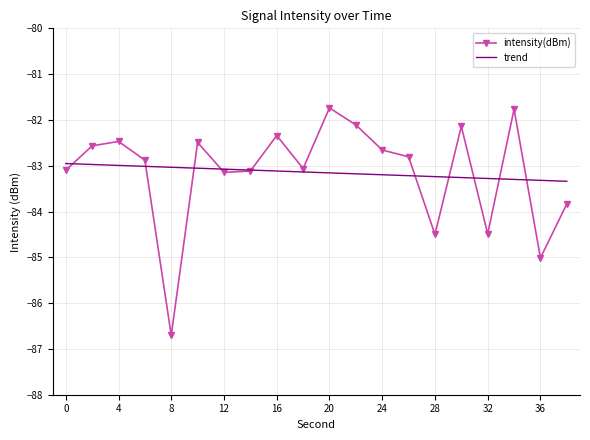

Rank the series by their maximum value, from highest to lowest.

intensity(dBm), trend